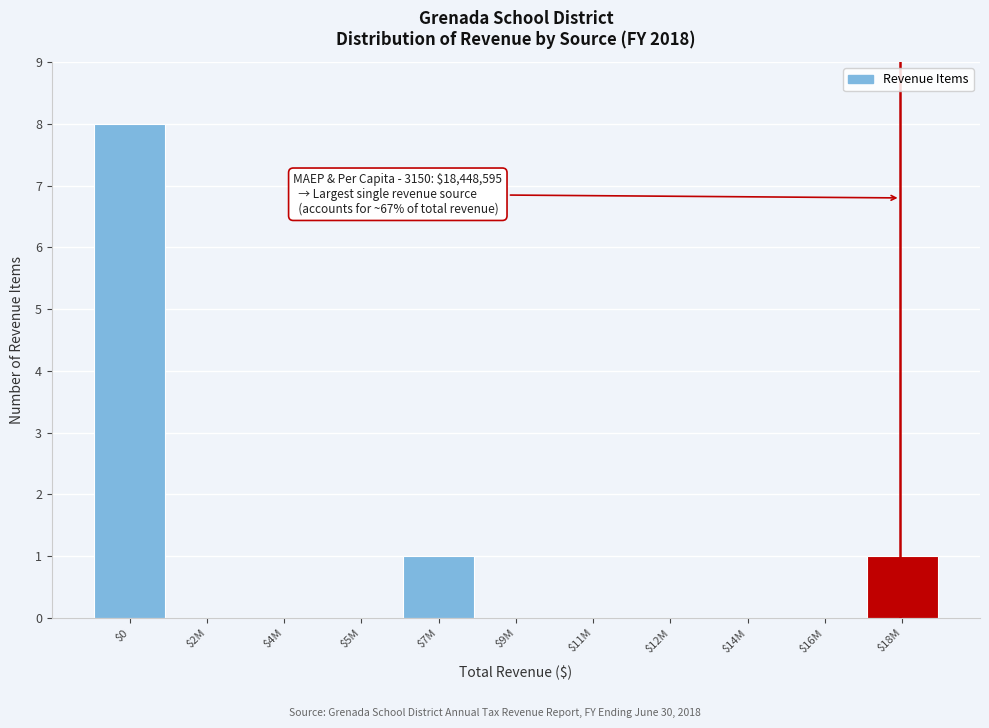

What is the sum of all values?

10